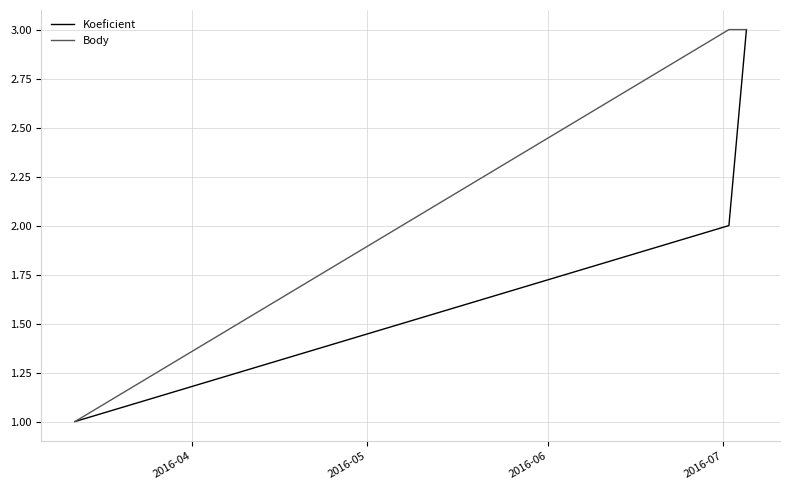

List the series in order of their overall mean, highest first.

Body, Koeficient